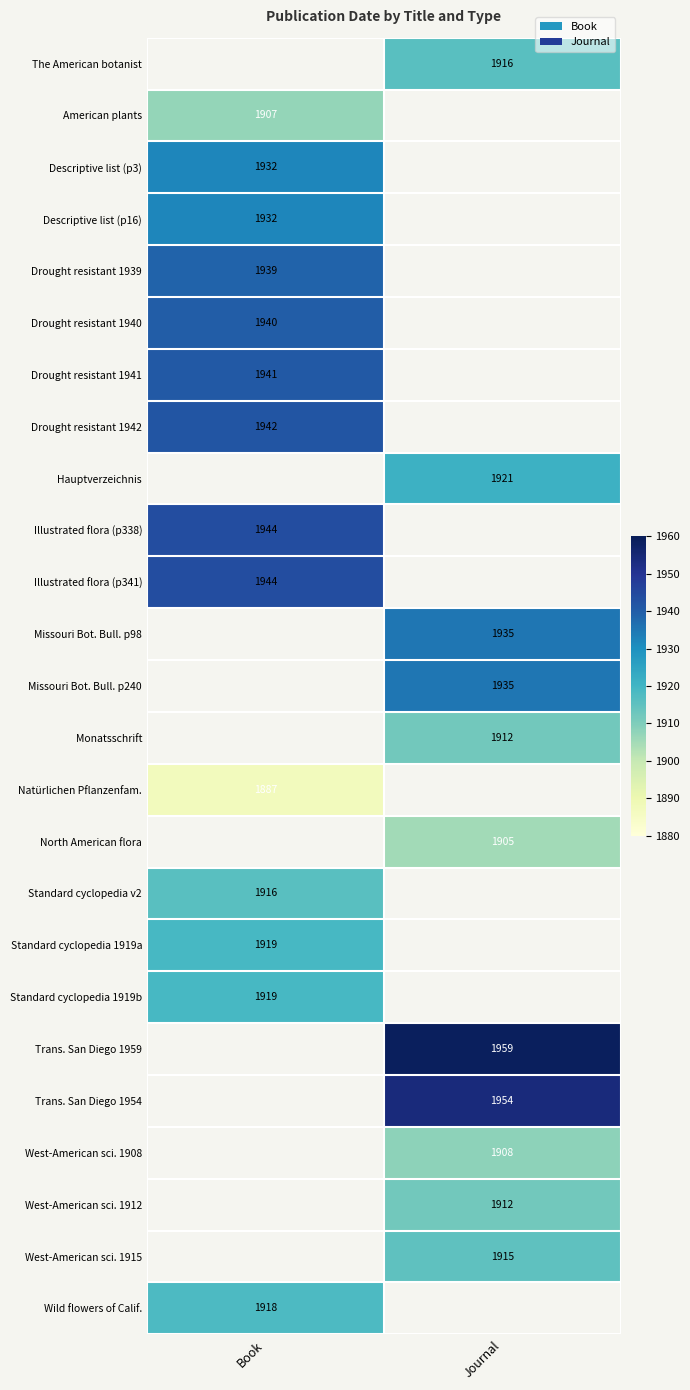

At how many categories does at least one series exceed 1034?

2